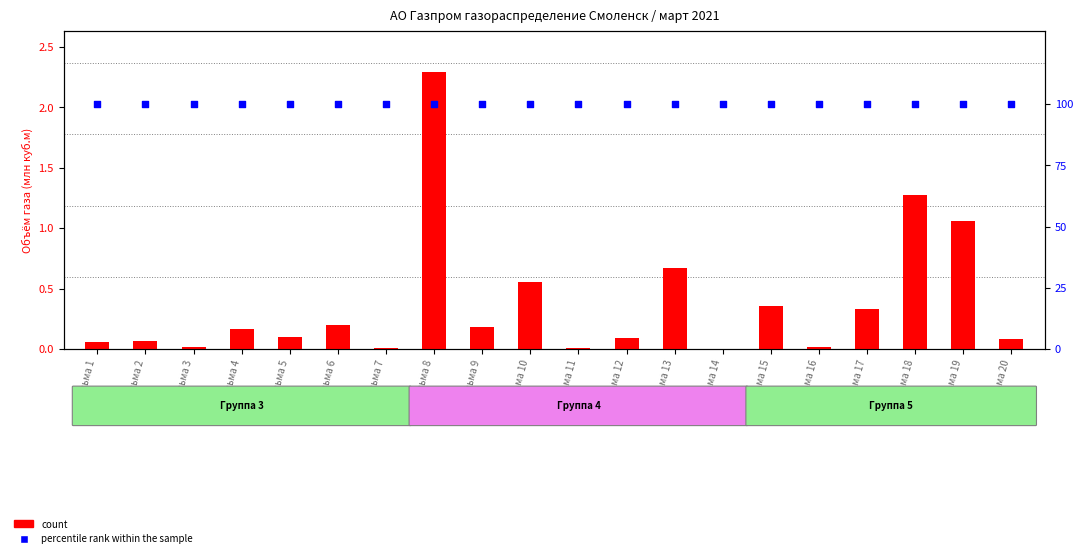

Which series reaches the minimum Y coordinate?

count